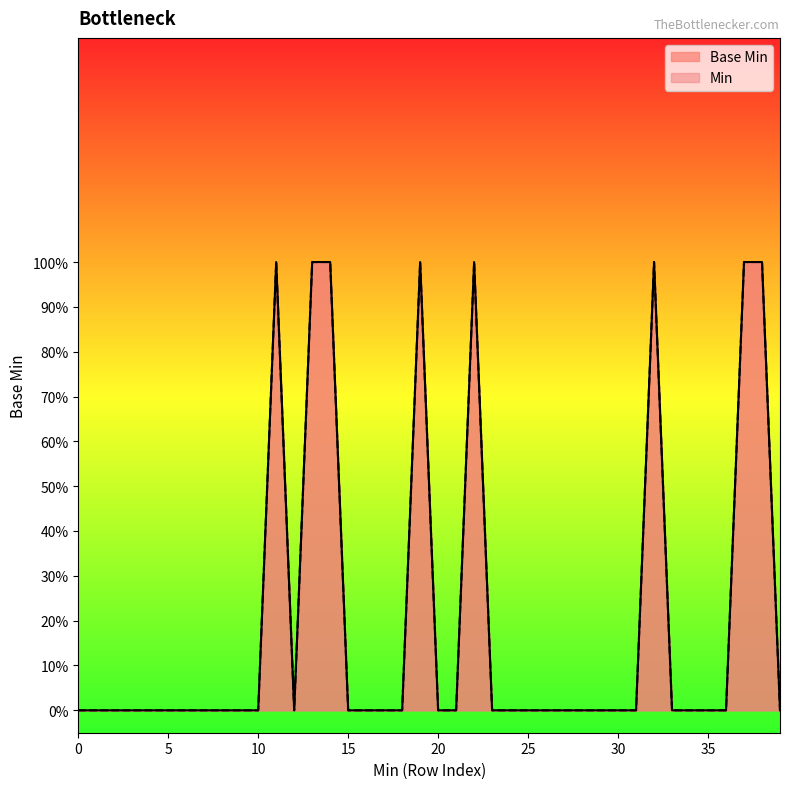

The chart shows a value of 0 at 0. True or false?

True